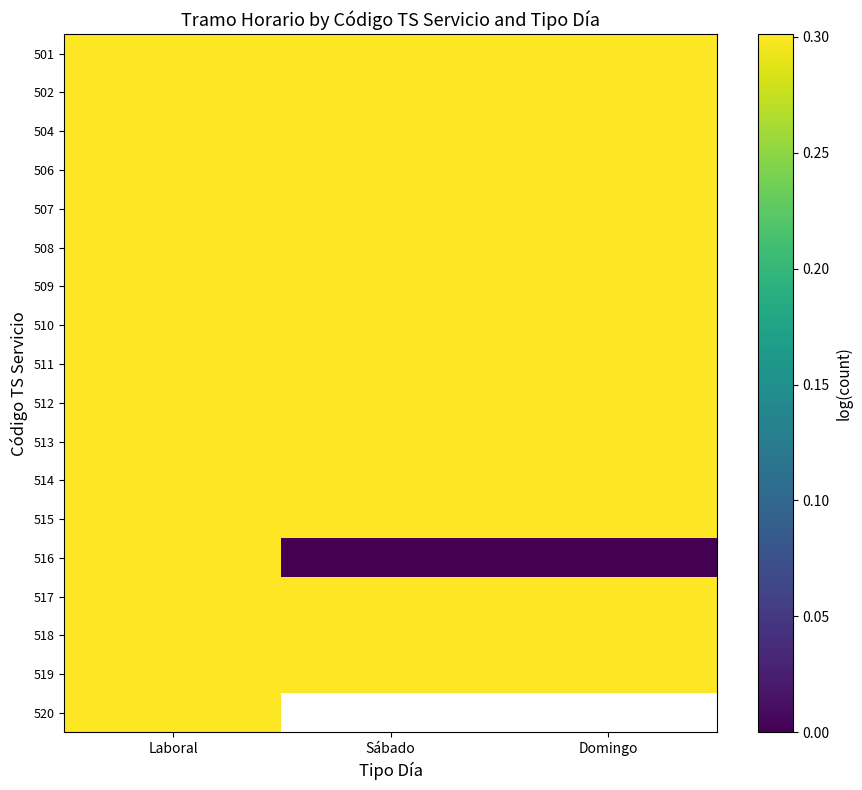

The value of 511 at Domingo is 0.2. True or false?

False